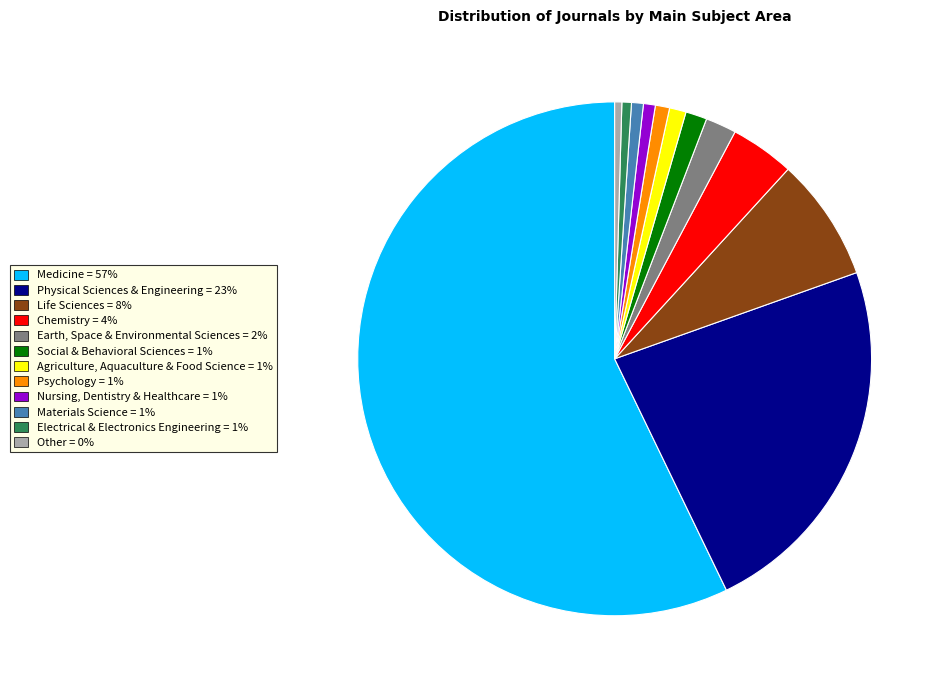

Which slice is the largest?

Medicine